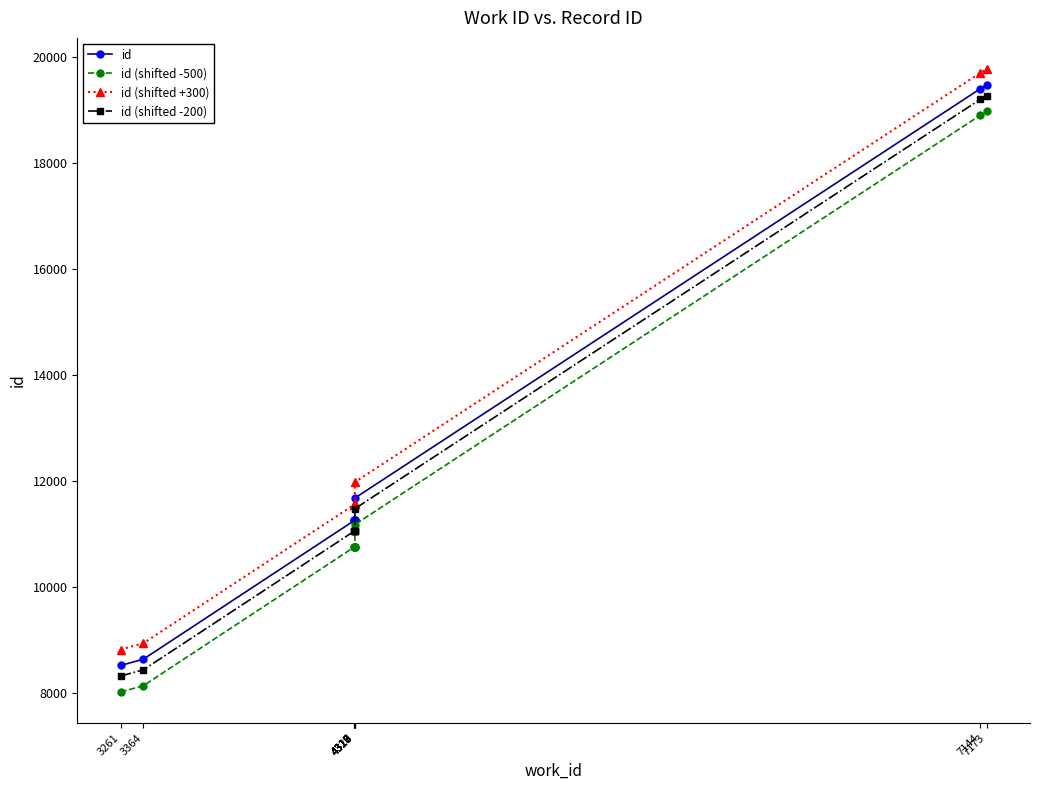

Is the value of id (shifted +300) at 4317 greater than the value of id at 4320?

Yes